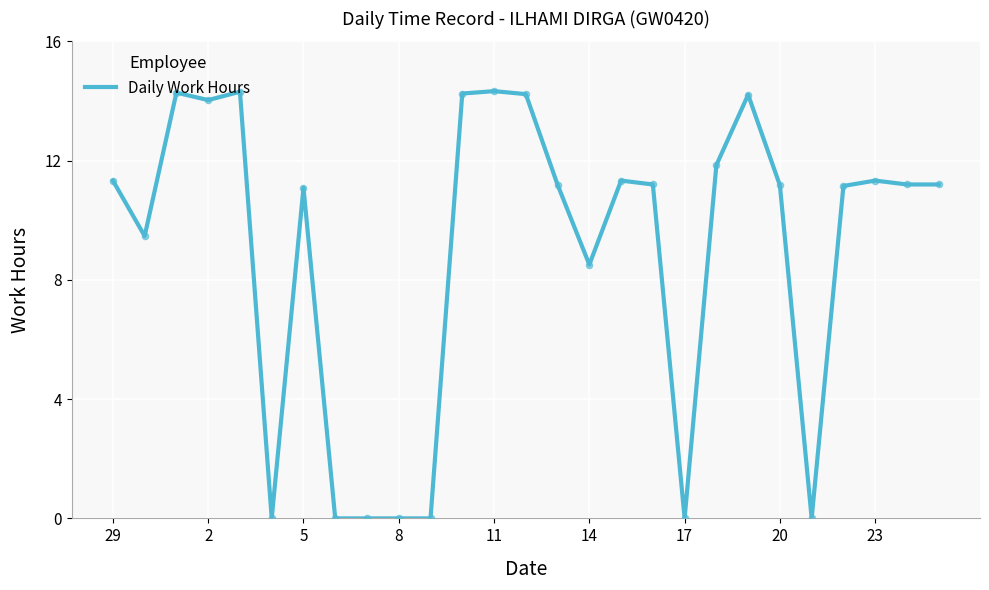

What is the difference between the maximum and minimum values?

14.3